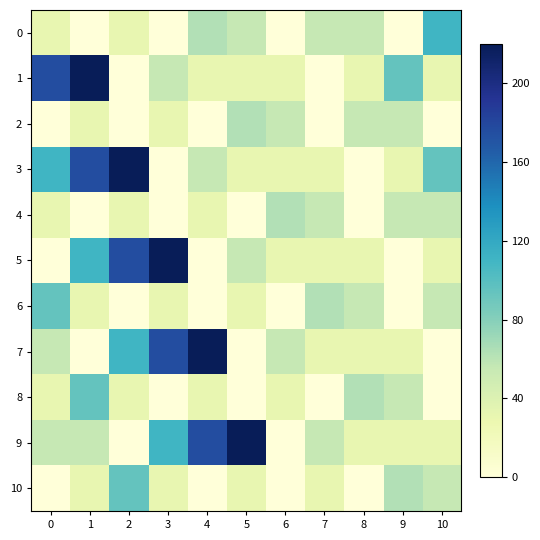

Between 0 and 9, which series saw the biggest shift?

6